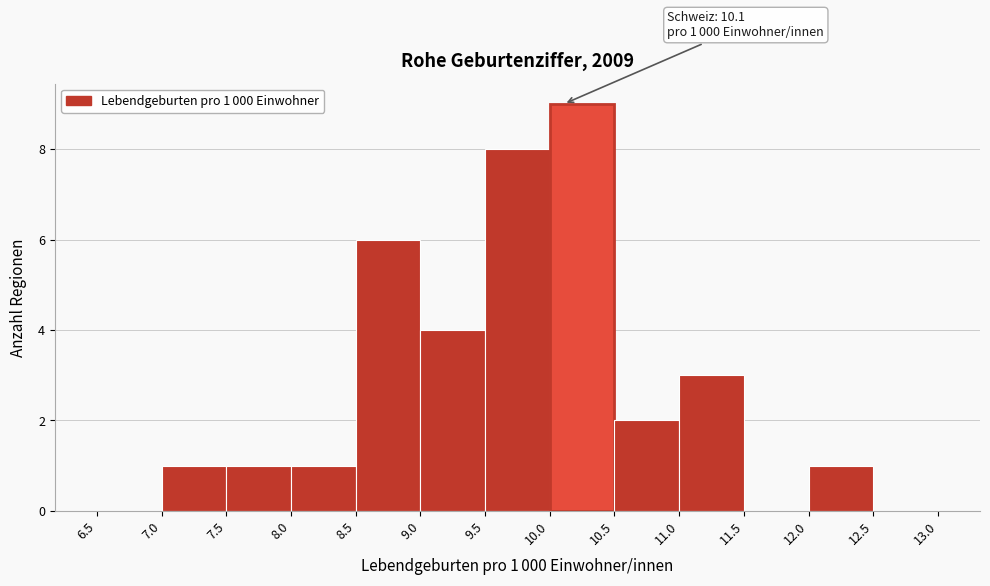

Over which range of the x-axis is the bar tallest?

10.0 to 10.5